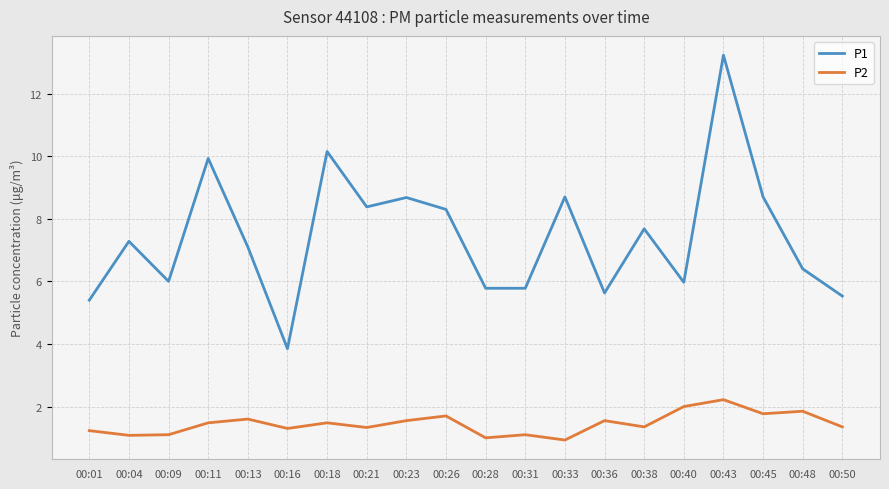

True or false: P2 has a value of 0.8 at 00:23.

False